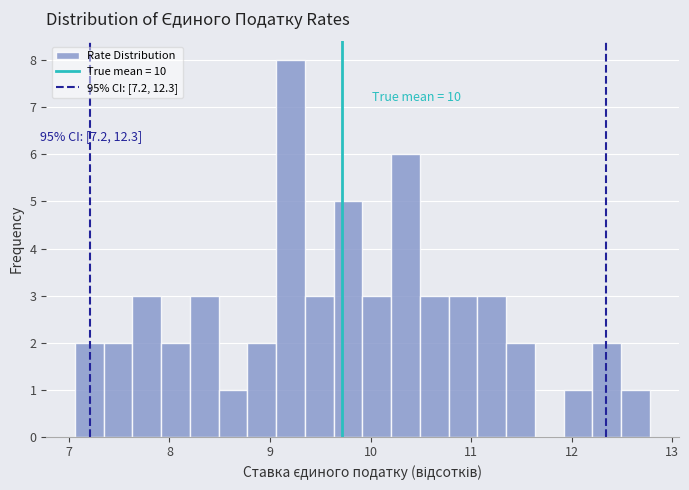

Read against the x-axis, roughly where is the centre of the tallest bar?

9.2